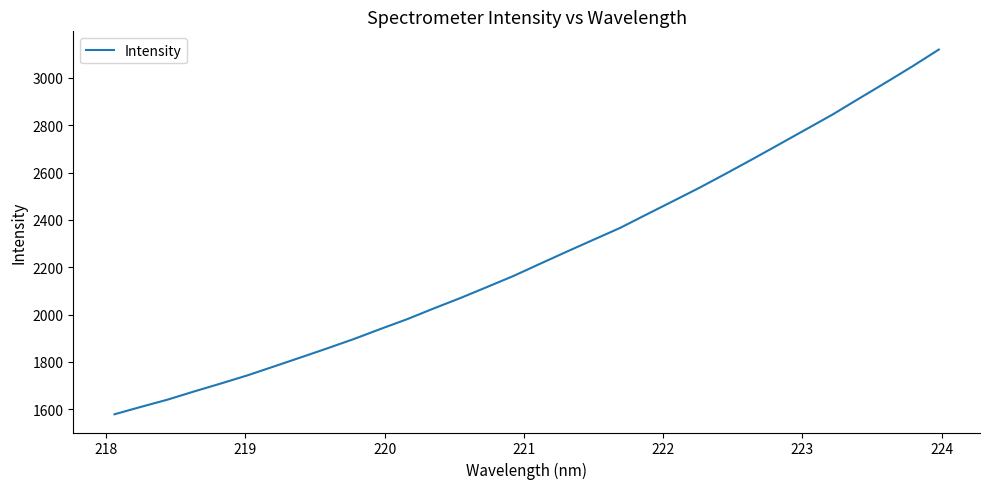

What is the minimum value shown in the chart?

1578.5